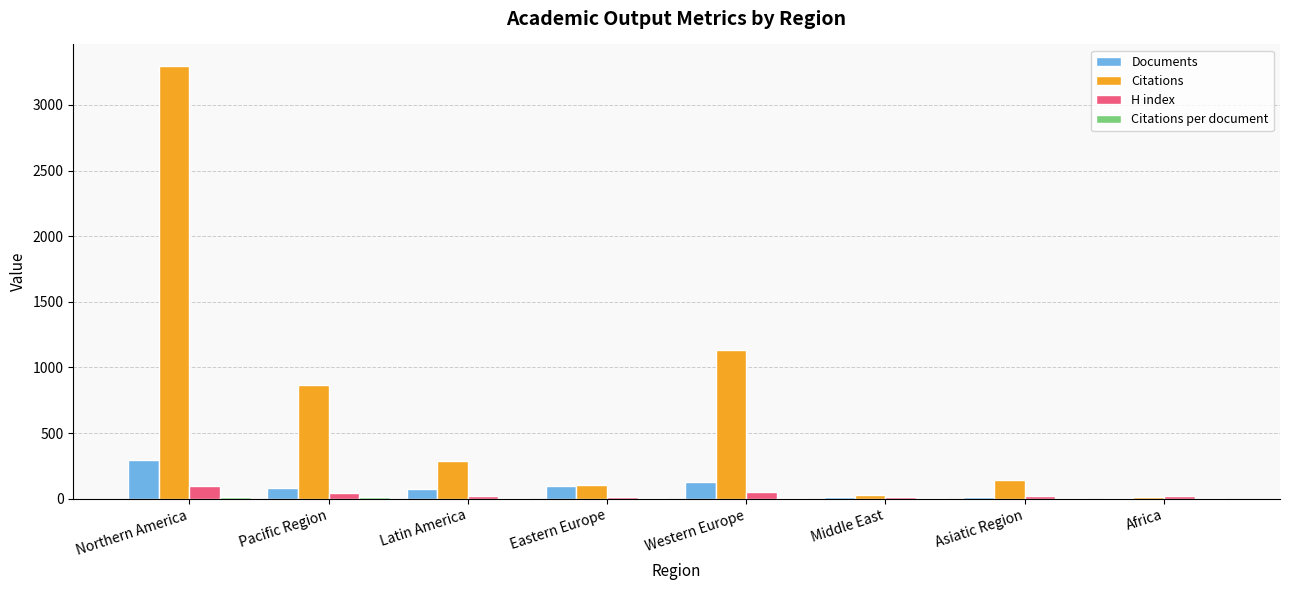

Which series has the largest total across all categories?

Citations